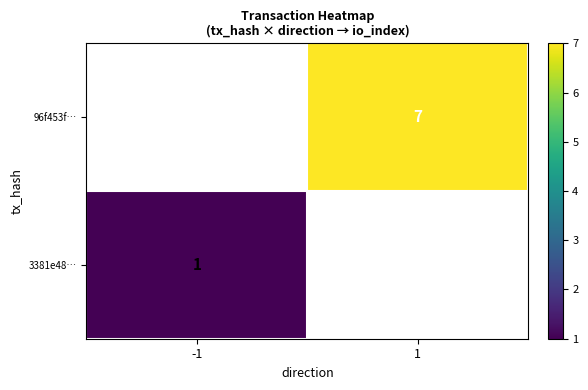

Is the value of 3381e48… at -1 greater than the value of 96f453f… at 1?

No